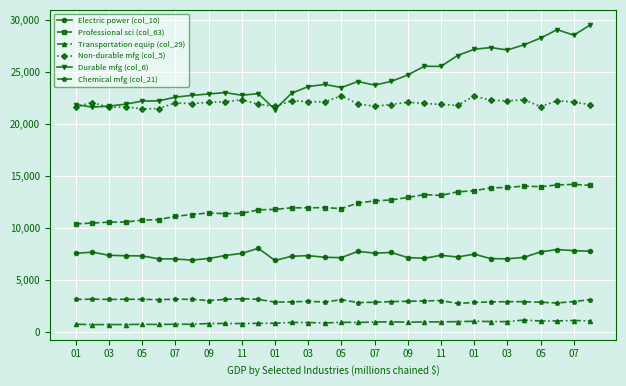

List the series in order of their peak value, highest first.

Durable mfg (col_6), Non-durable mfg (col_5), Professional sci (col_63), Electric power (col_10), Chemical mfg (col_21), Transportation equip (col_29)